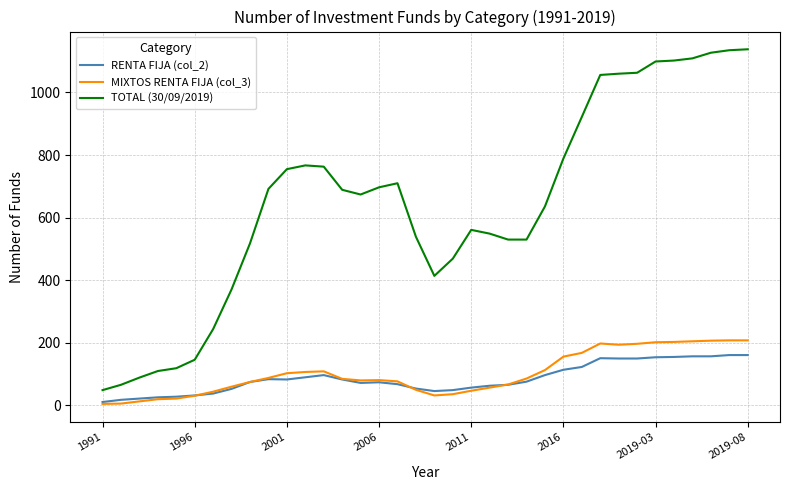

Which series has the largest range (max minus min)?

TOTAL (30/09/2019)